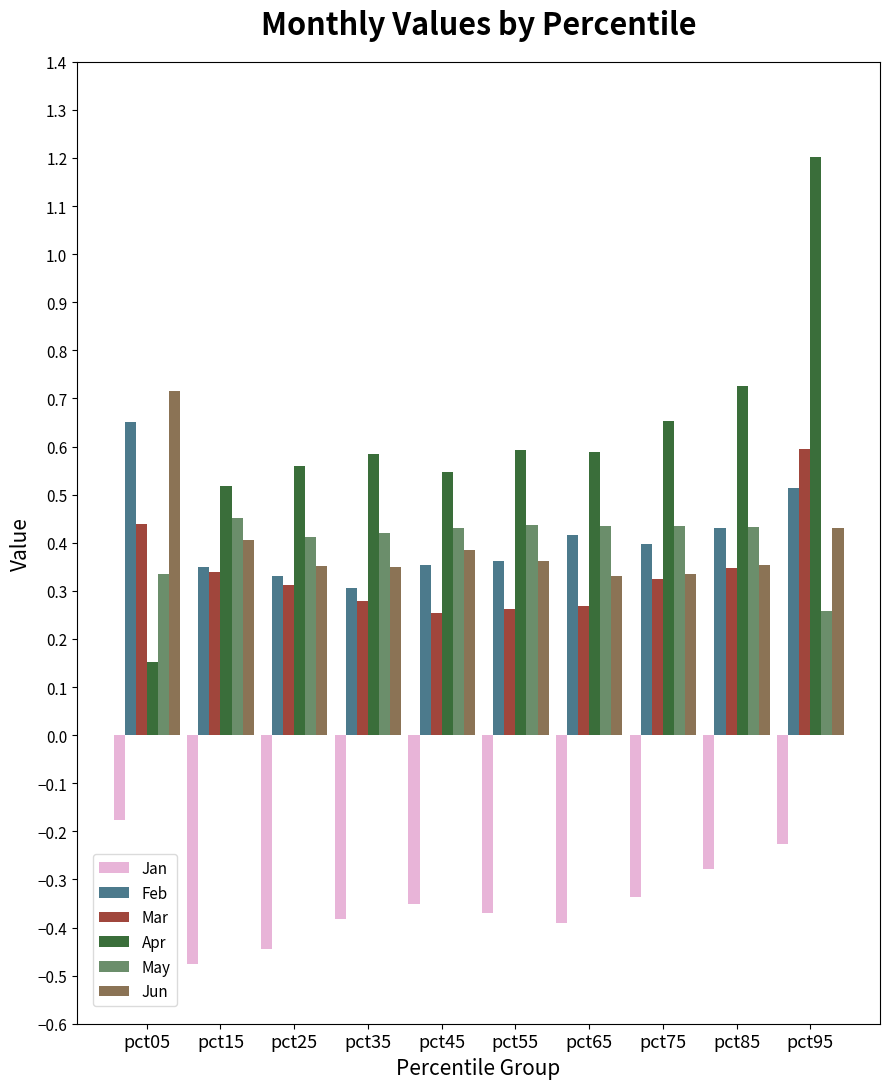

What is the maximum value shown in the chart?

1.2